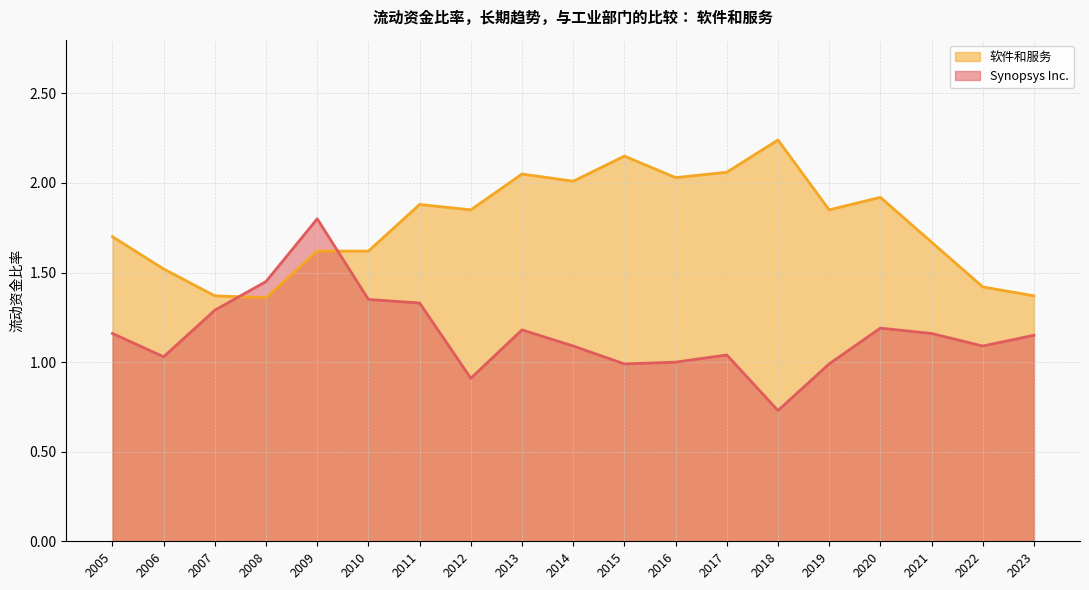

How many interior local peaks does the Synopsys Inc. series have?

4